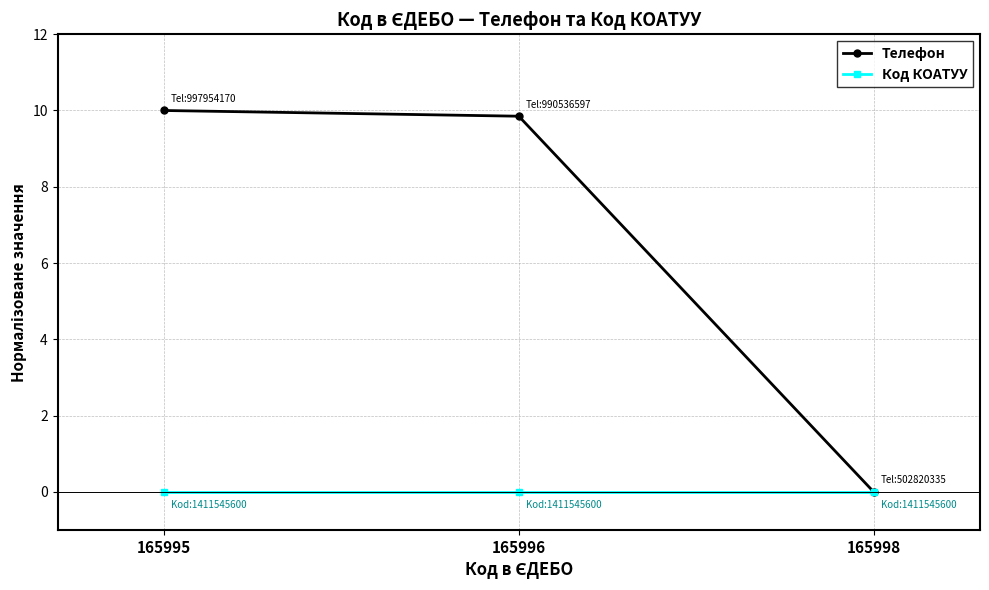

Rank the series by their maximum value, from lowest to highest.

Код КОАТУУ, Телефон